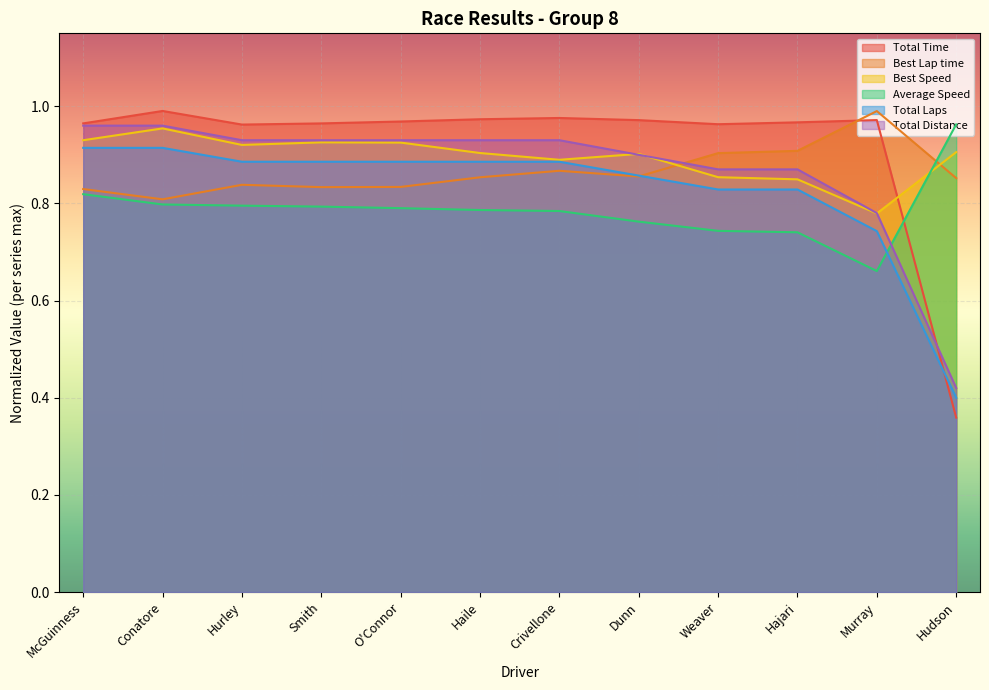

At which category is the sum across all series the highest?

Conatore